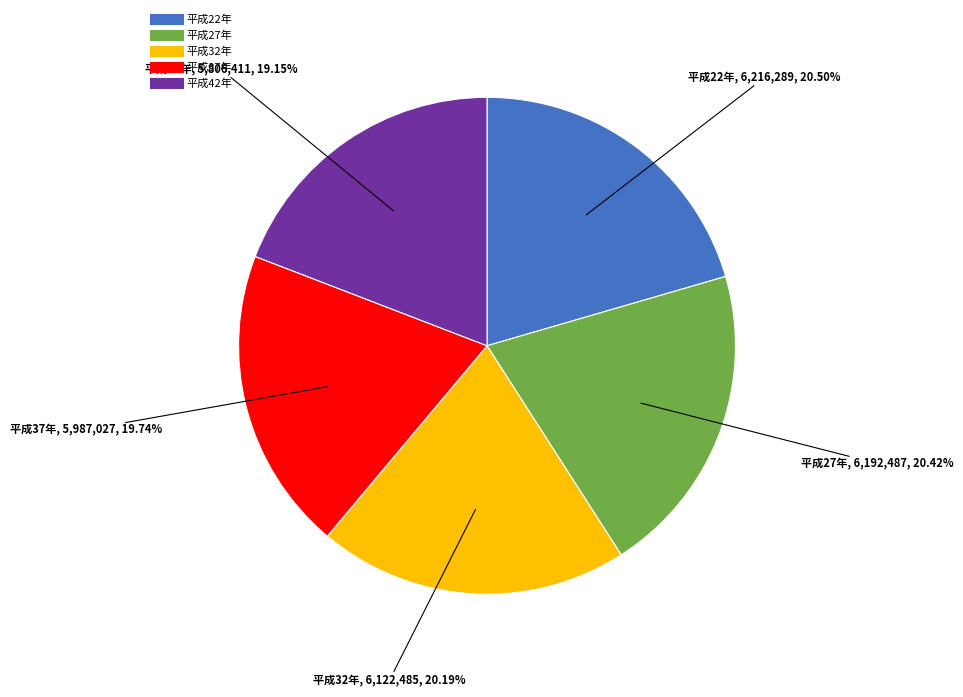

Is it true that 平成42年 is 13% of the pie?

False